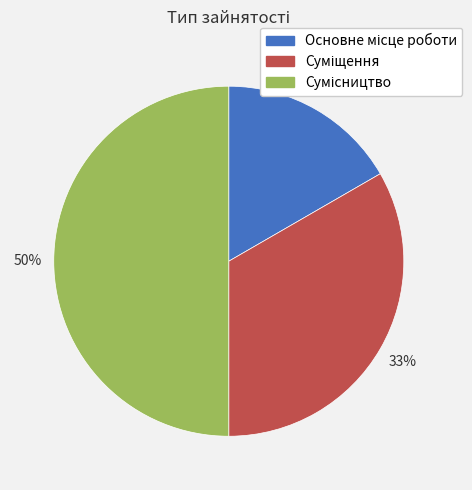

To the nearest percent, what is the average slice percentage?

33%